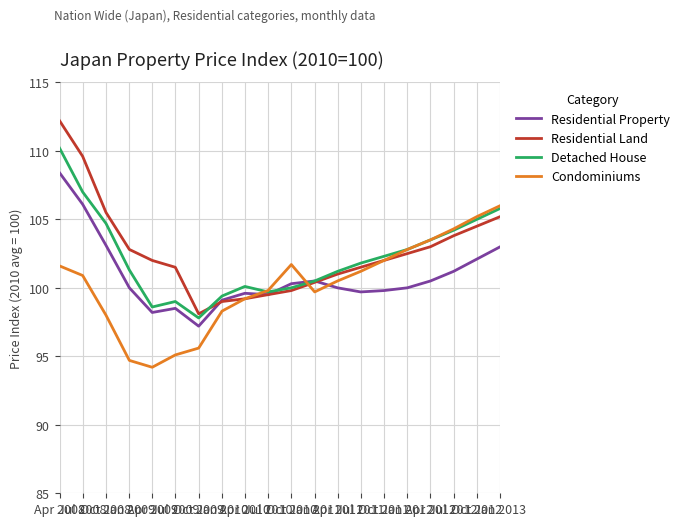

List the series in order of their peak value, lowest first.

Condominiums, Residential Property, Detached House, Residential Land